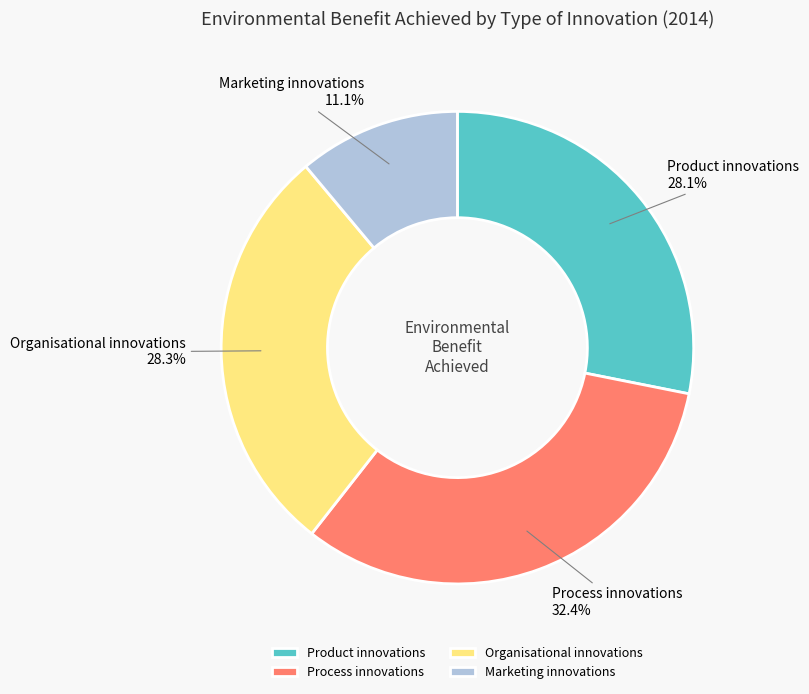

How many segments does this pie chart have?

4